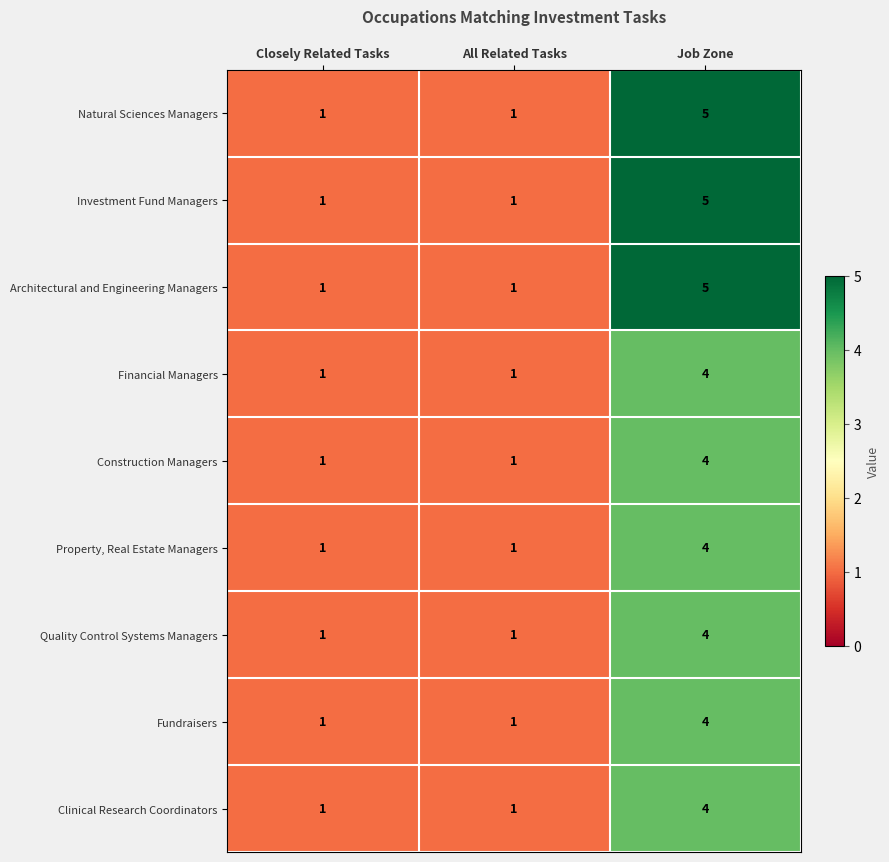

What is the total value across all series at Job Zone?

39